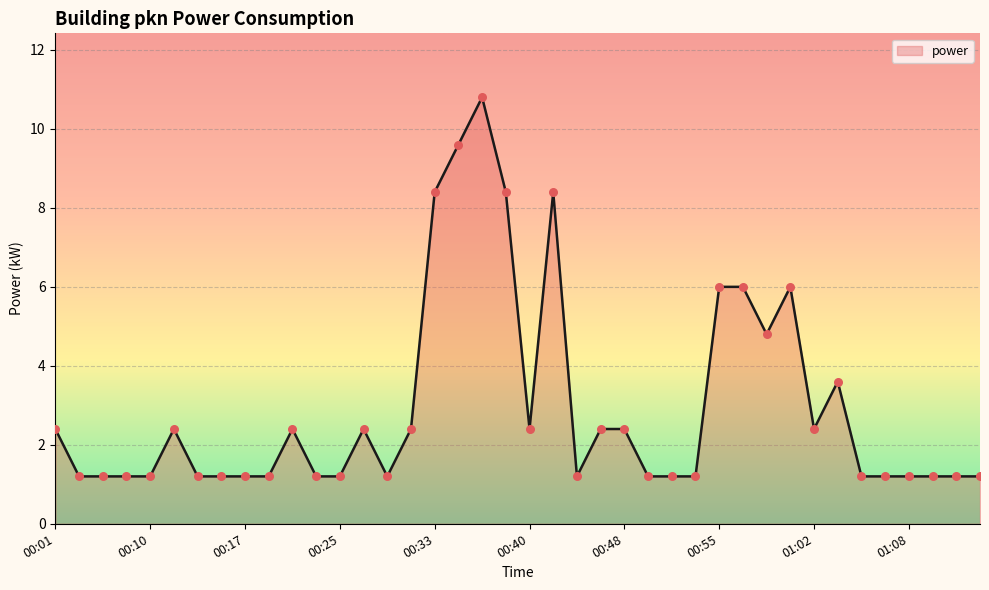

What is the greatest value displayed?

10.8